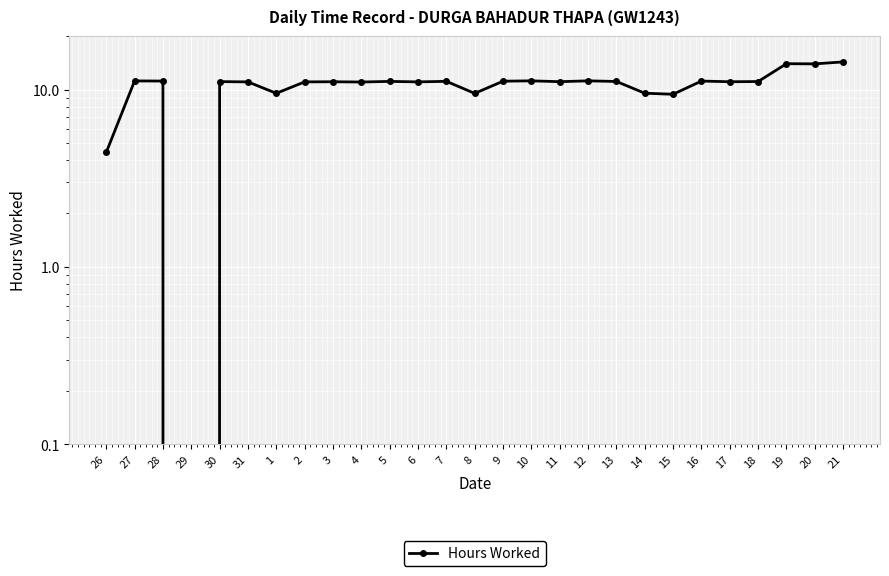

Rank the categories by value from lowest to highest.

29, 26, 15, 8, 1, 14, 4, 31, 2, 6, 3, 17, 11, 30, 18, 13, 5, 7, 9, 28, 16, 27, 10, 12, 20, 19, 21